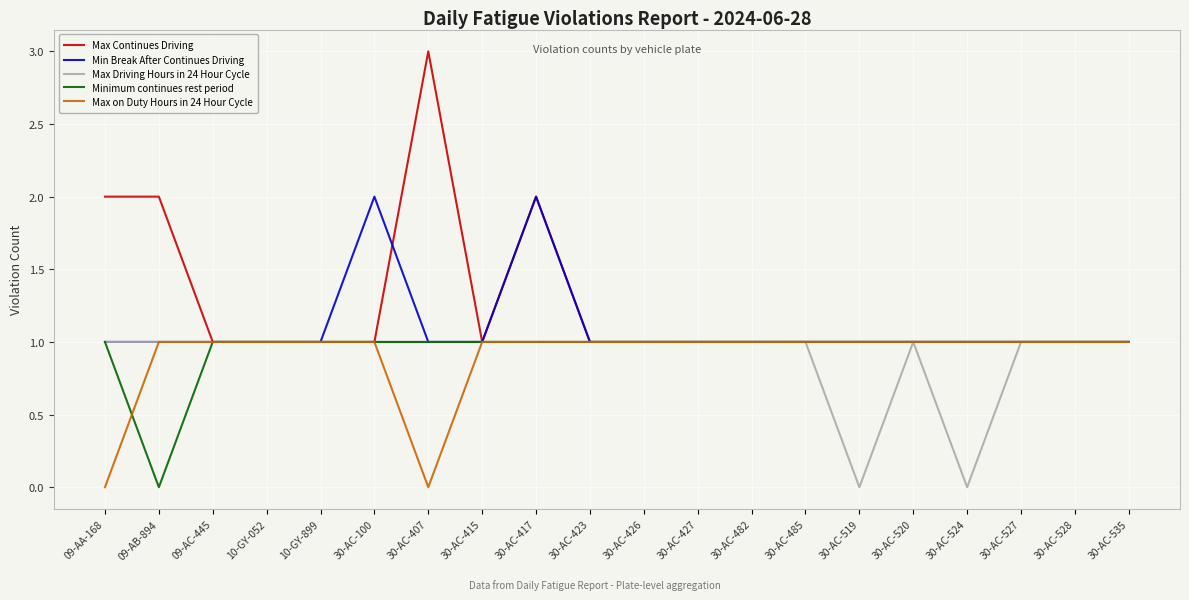

How many categories are shown in the chart?

20